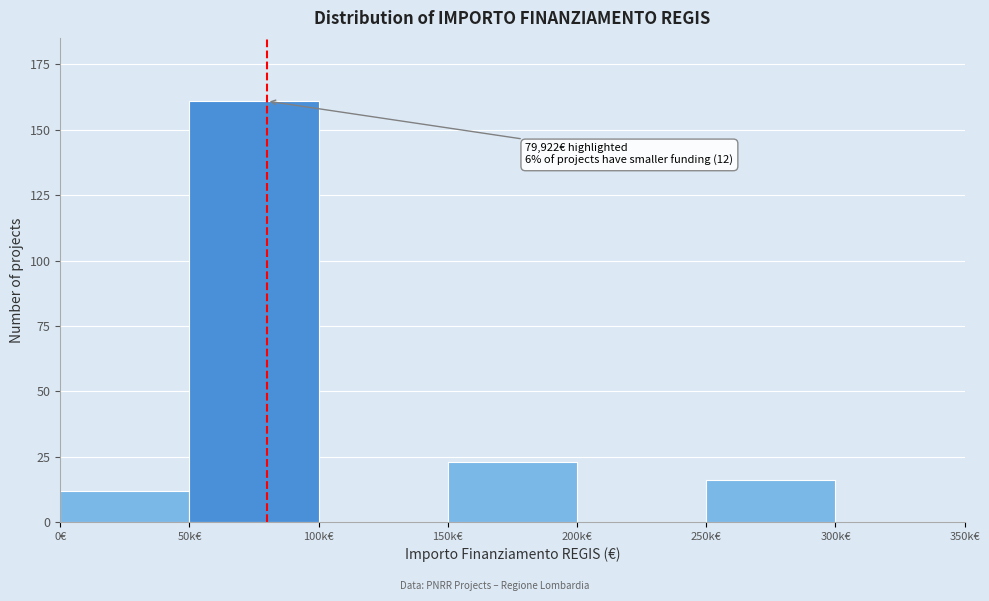

Reading left to right, transcribe all the data shown in this chart.

0€=12	50k€=161	100k€=0	150k€=23	200k€=0	250k€=16	300k€=0